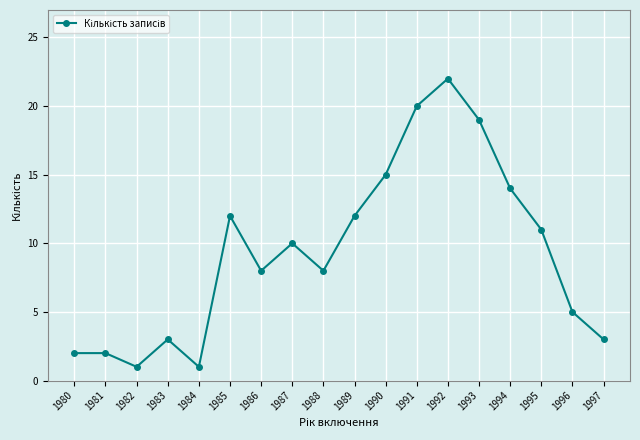

How many categories are shown in the chart?

18